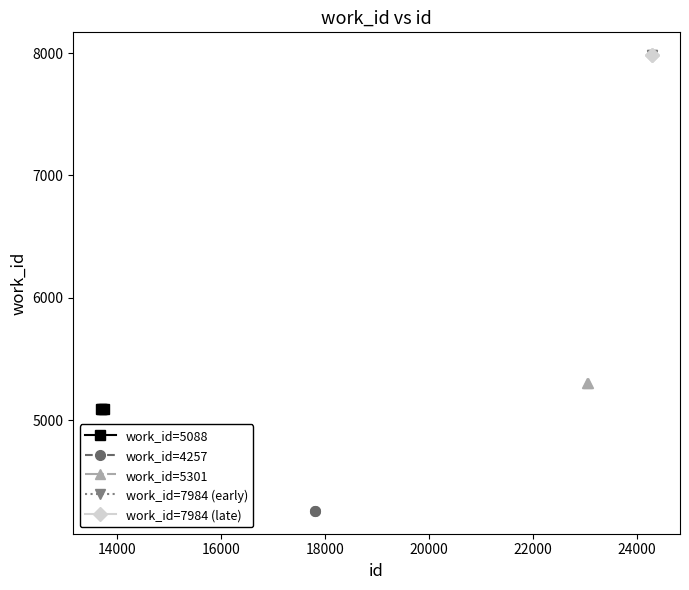

At which label is the value closest to 6120?

23047